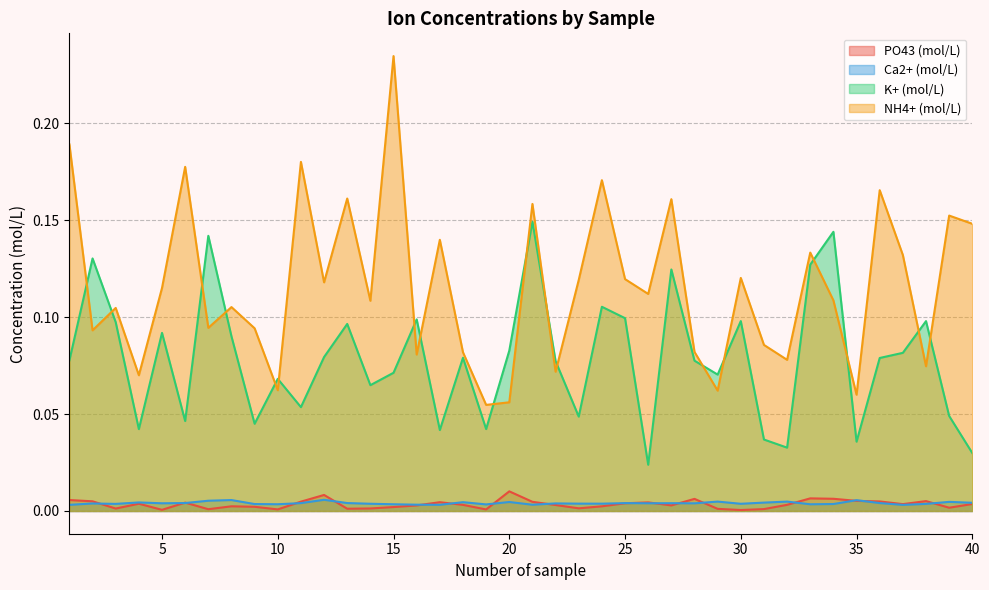

True or false: K+ (mol/L) and PO43 (mol/L) cross at least once.

False